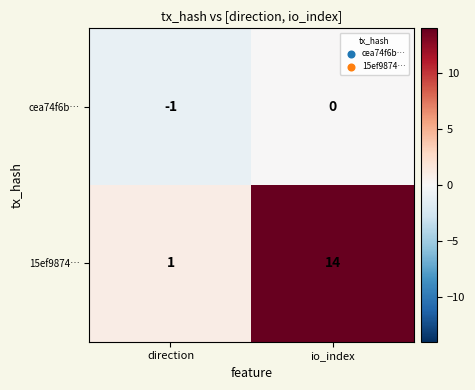

List the series in order of their peak value, highest first.

15ef9874…, cea74f6b…